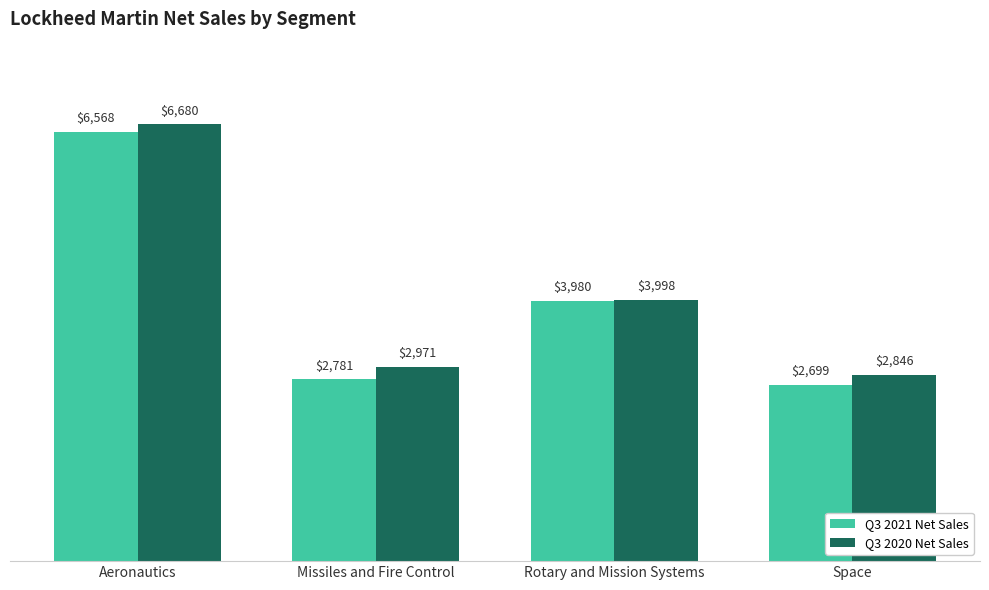

What is the difference between the highest and lowest values at Rotary and Mission Systems?

18